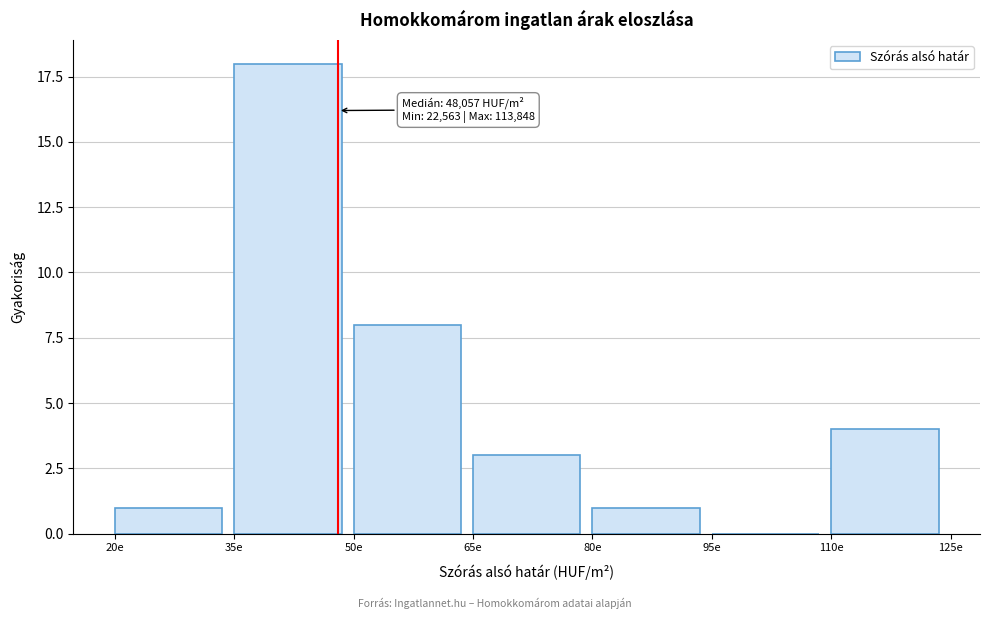

Reading left to right, transcribe all the data shown in this chart.

20e=1	35e=18	50e=8	65e=3	80e=1	95e=0	110e=4